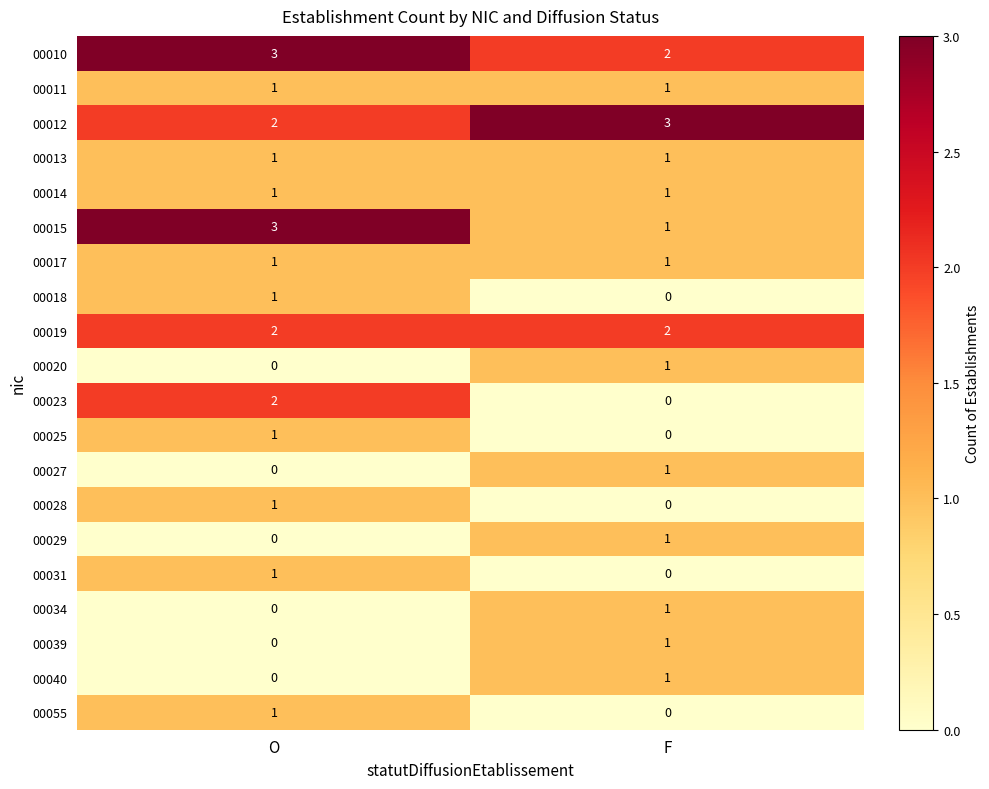

What is the maximum value shown in the chart?

3